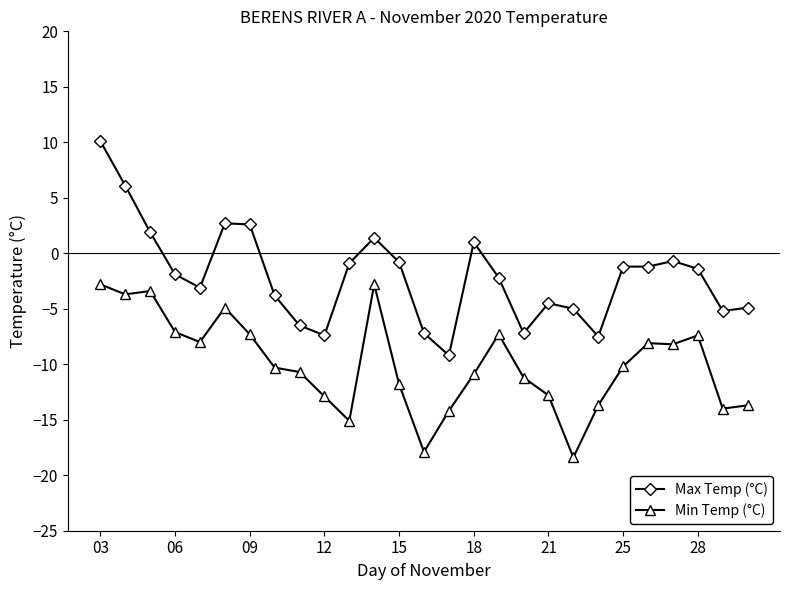

What is the maximum value for Min Temp (°C)?

-2.8